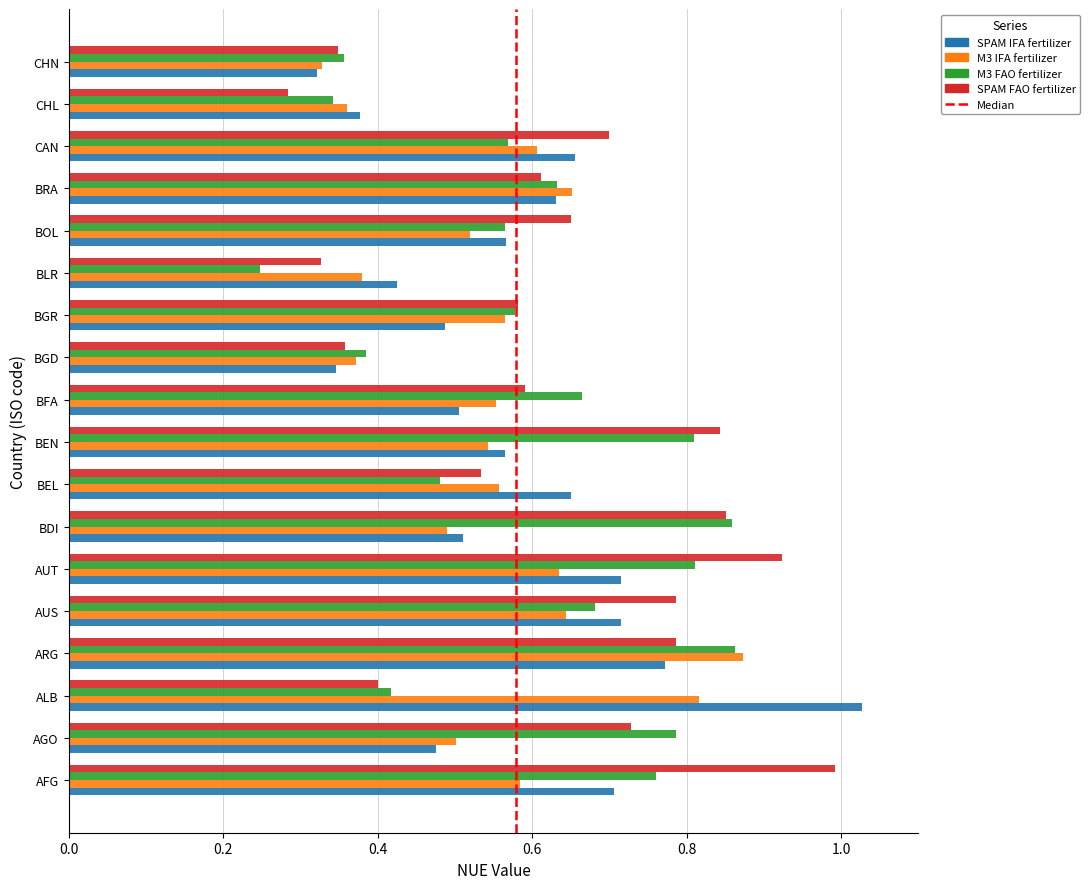

What is the sum of the M3 FAO fertilizer values at BRA and AFG?

1.4